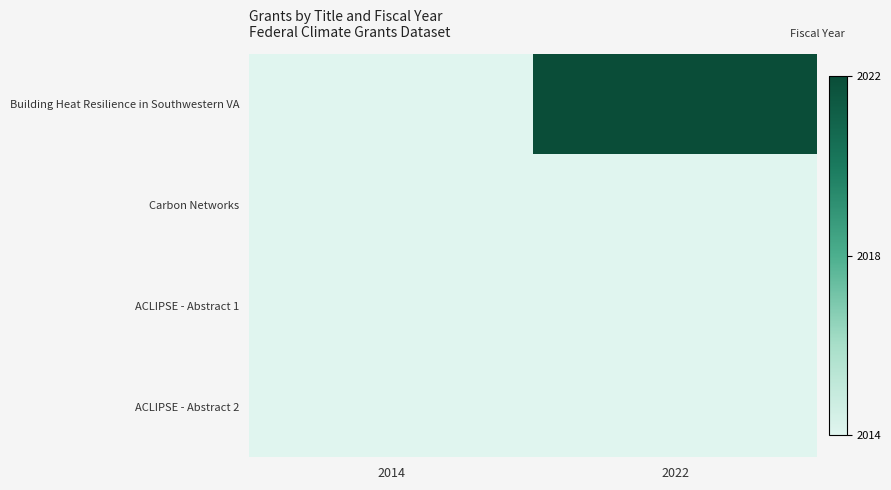

Which series changed the most between 2014 and 2022?

Building Heat Resilience in Southwestern VA